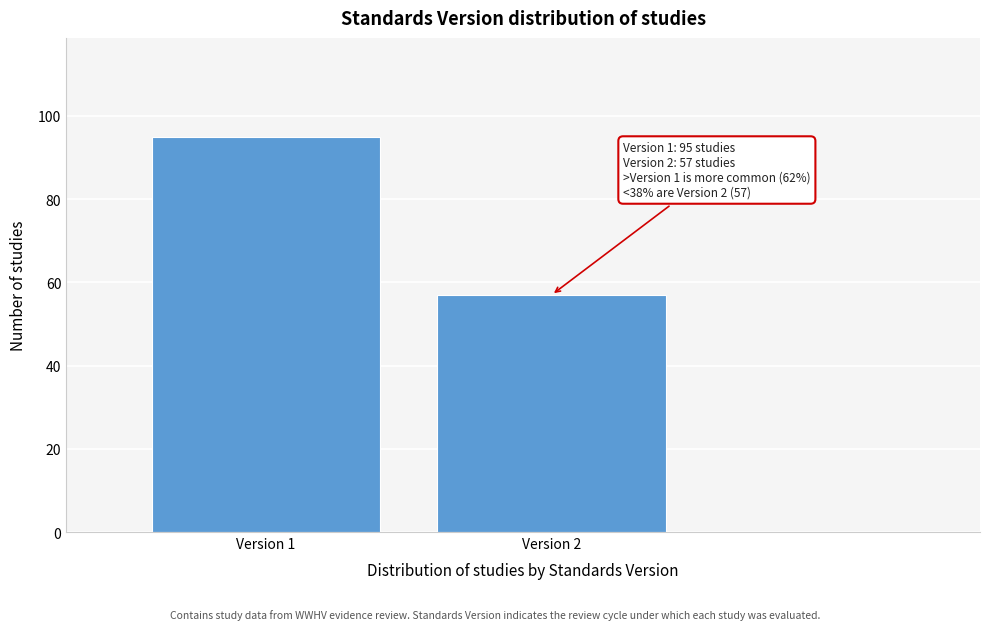

Reading right to left, transcribe all the data shown in this chart.

Version 2=57	Version 1=95